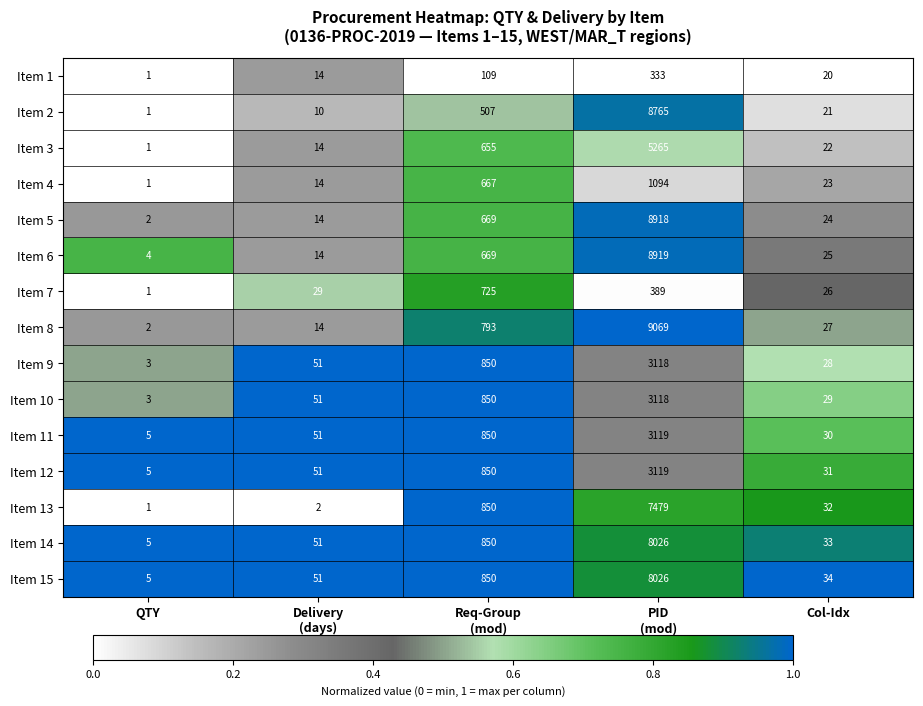

What is the greatest value displayed?

9069